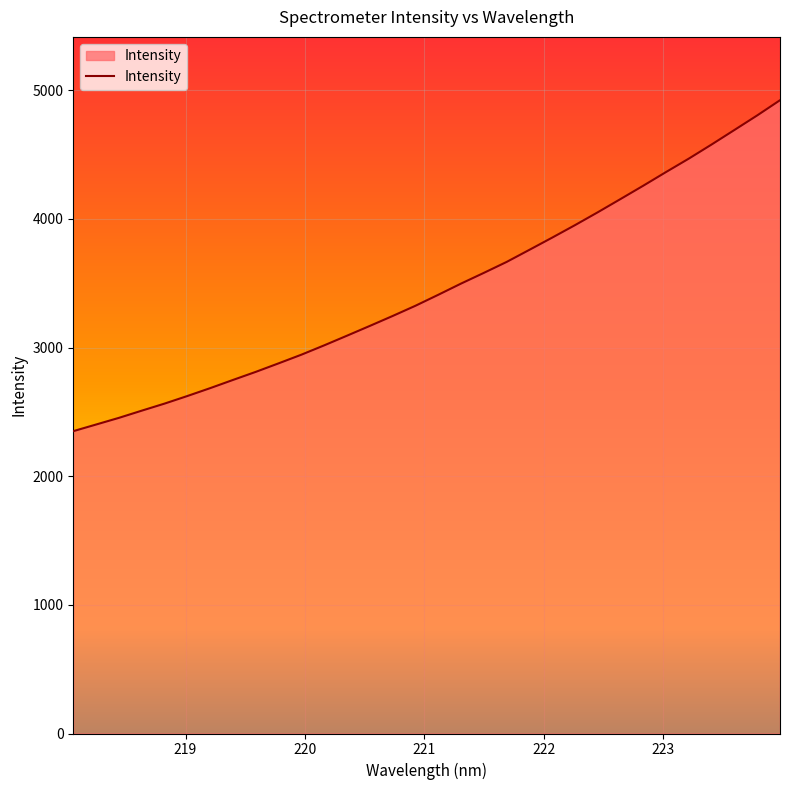

What is the minimum value shown in the chart?

2350.4